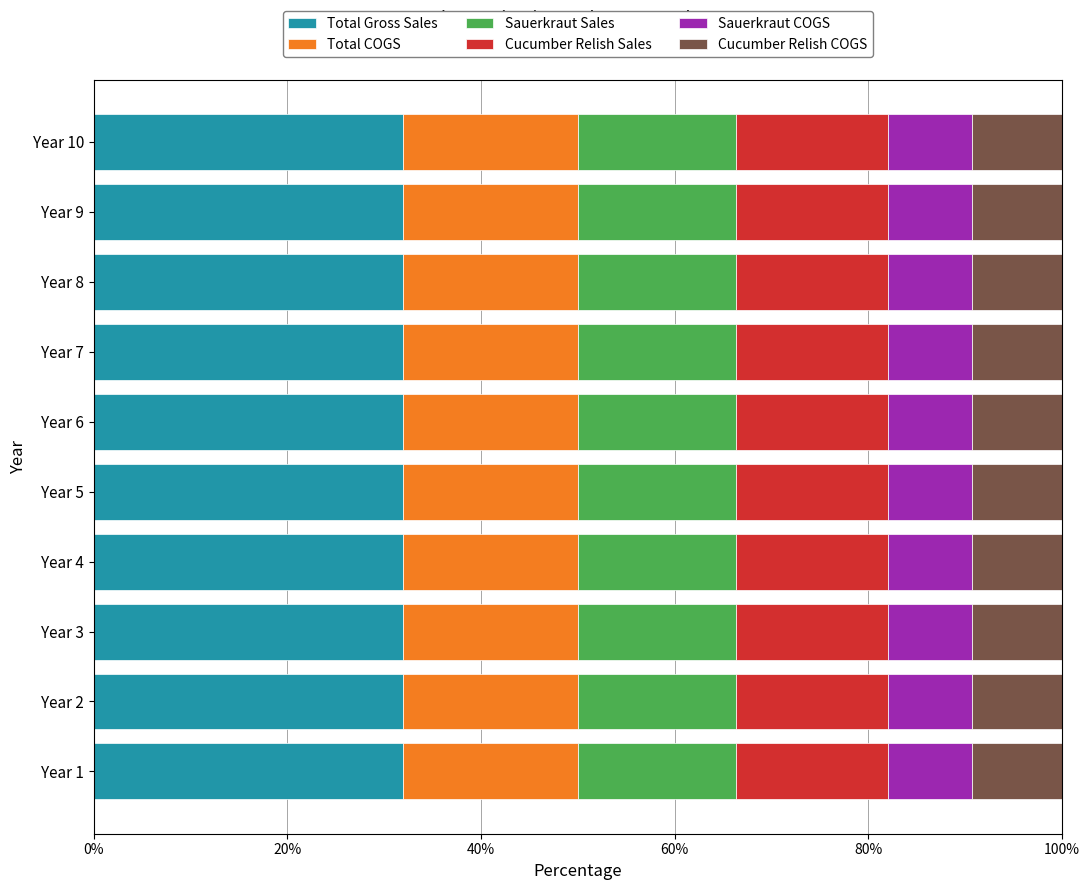

What is the total value across all series at Year 3?

100.0